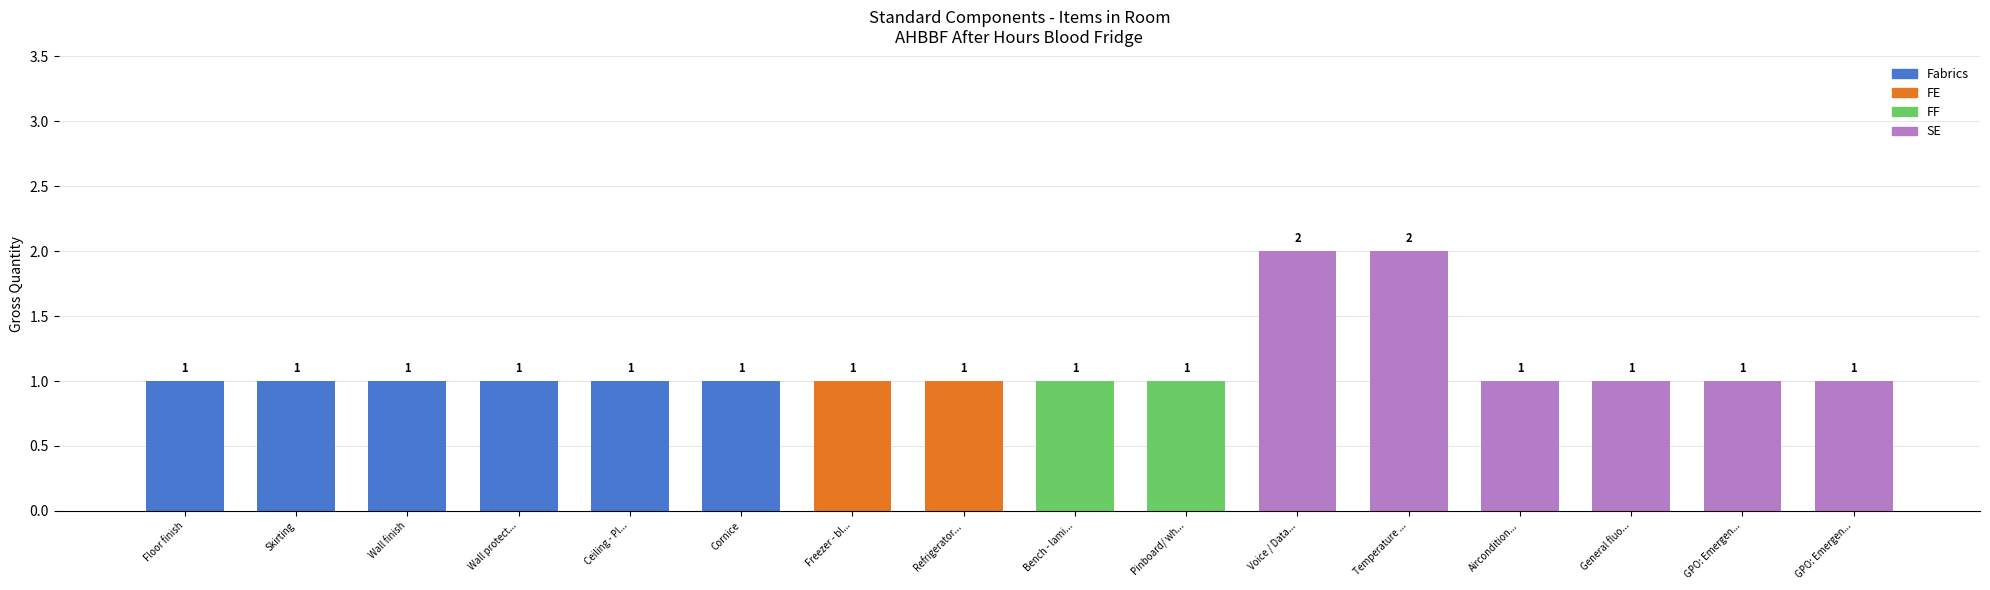

The value at Ceiling - Pl... is 1. True or false?

True